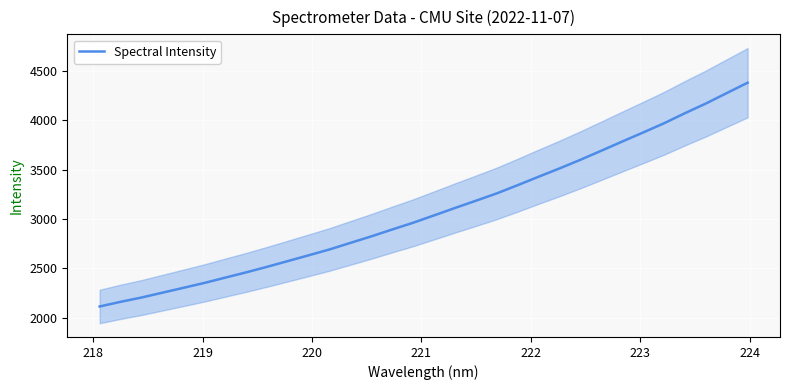

What is the minimum value for Spectral Intensity?

2115.9